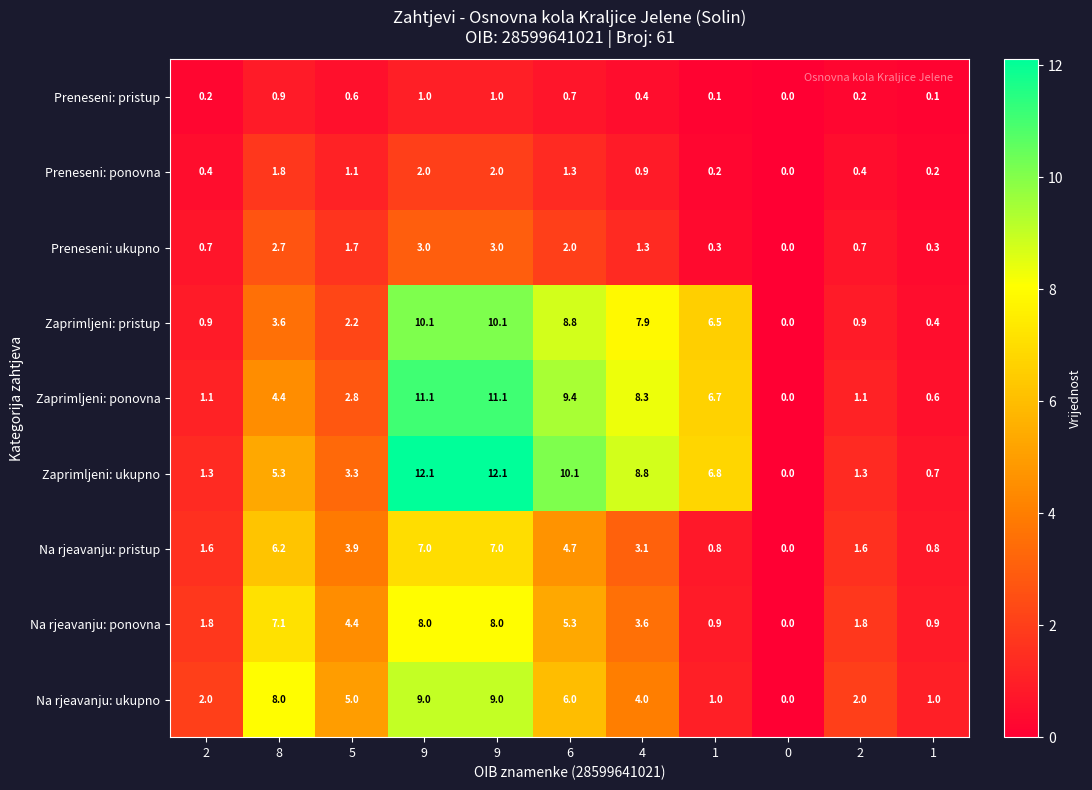

How many values in Na rjeavanju: pristup are above zero?

10